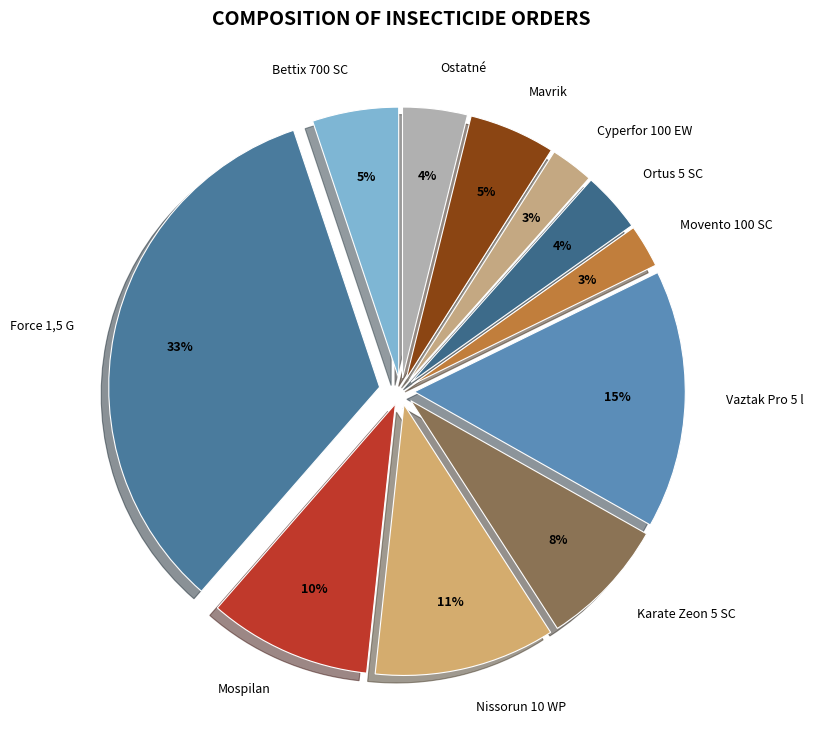

The Nissorun 10 WP slice represents 11% of the pie. True or false?

True